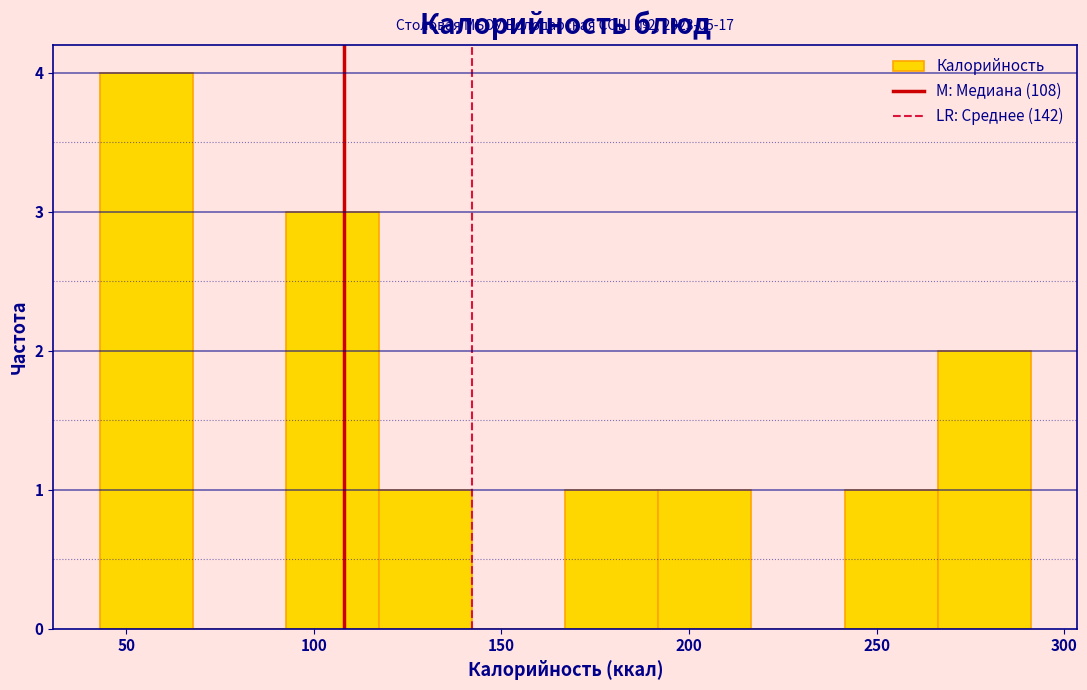

Over which range of the x-axis is the bar tallest?

45 to 70